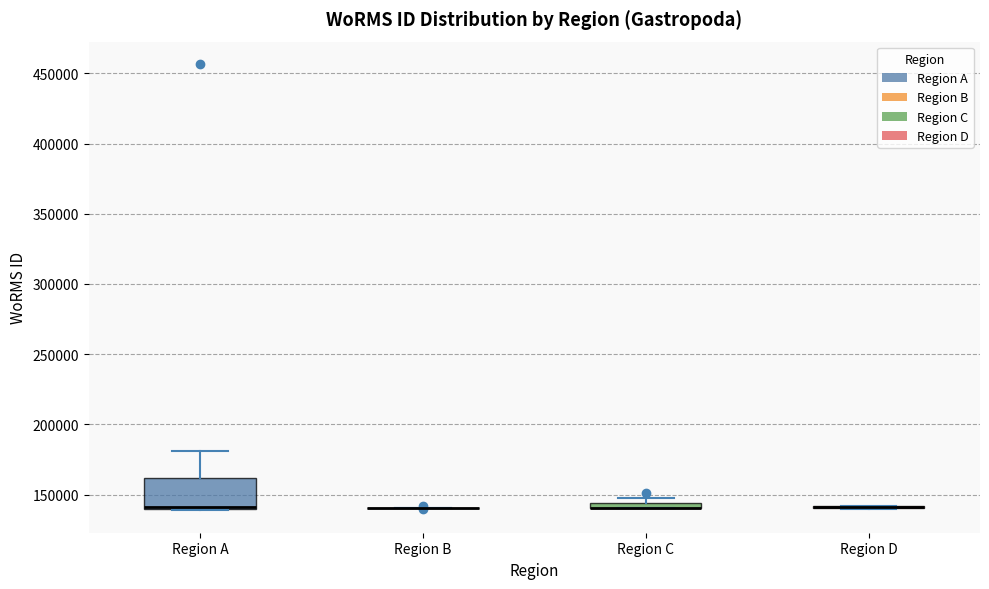

Where is the lower edge of the box for Region C on the y-axis? The values are not printed on the chart, so give them approximately, as read against the axis.

140000